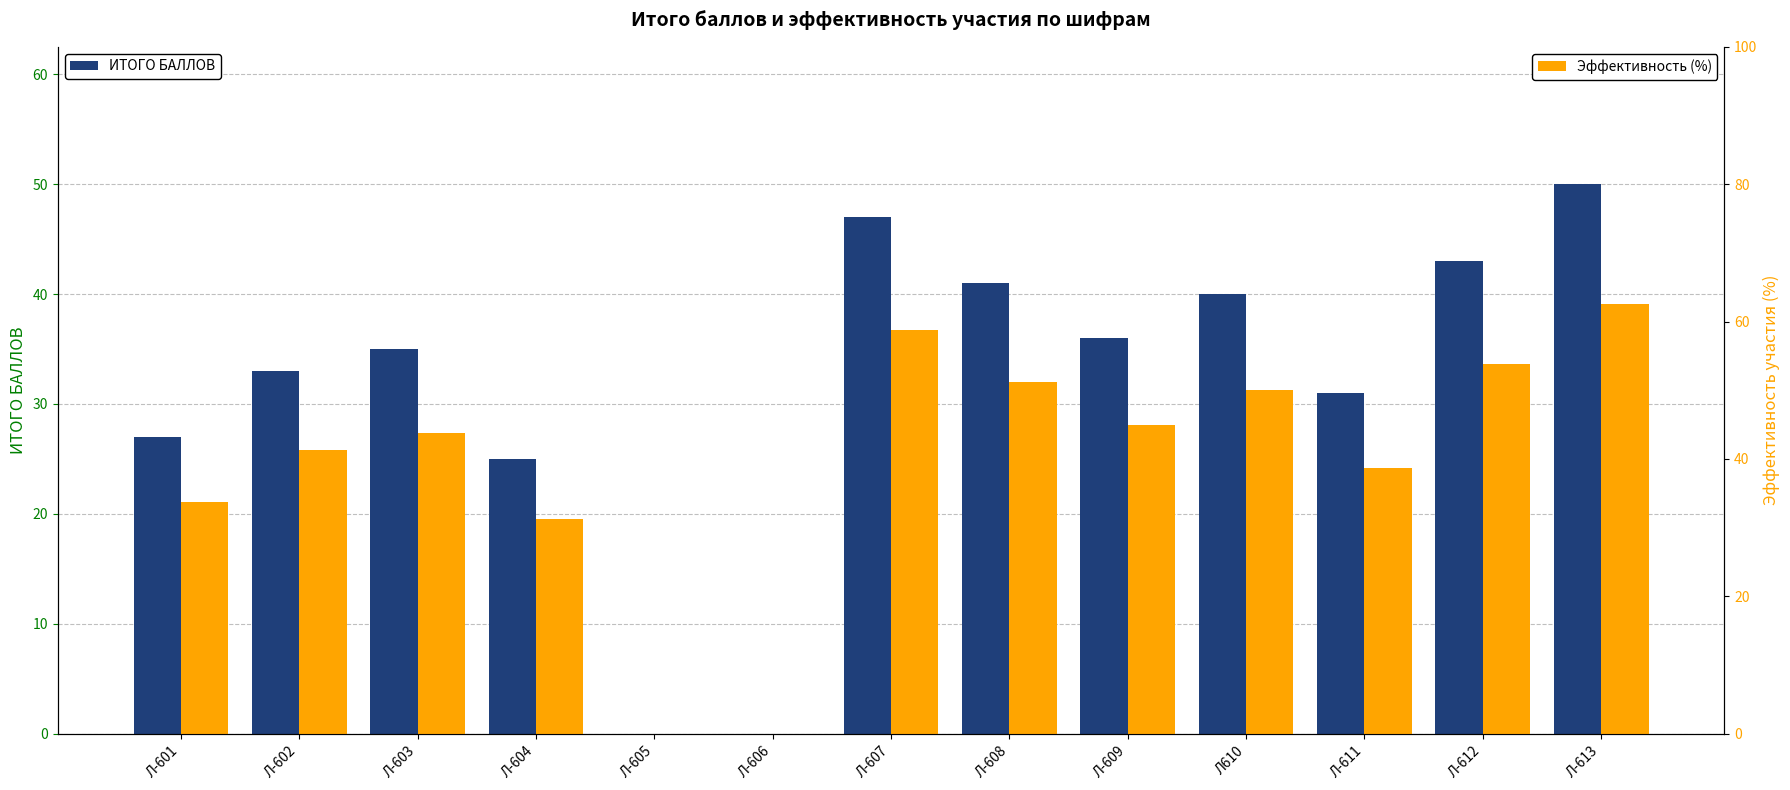

List the series in order of their overall mean, lowest first.

ИТОГО БАЛЛОВ, Эффективность (%)